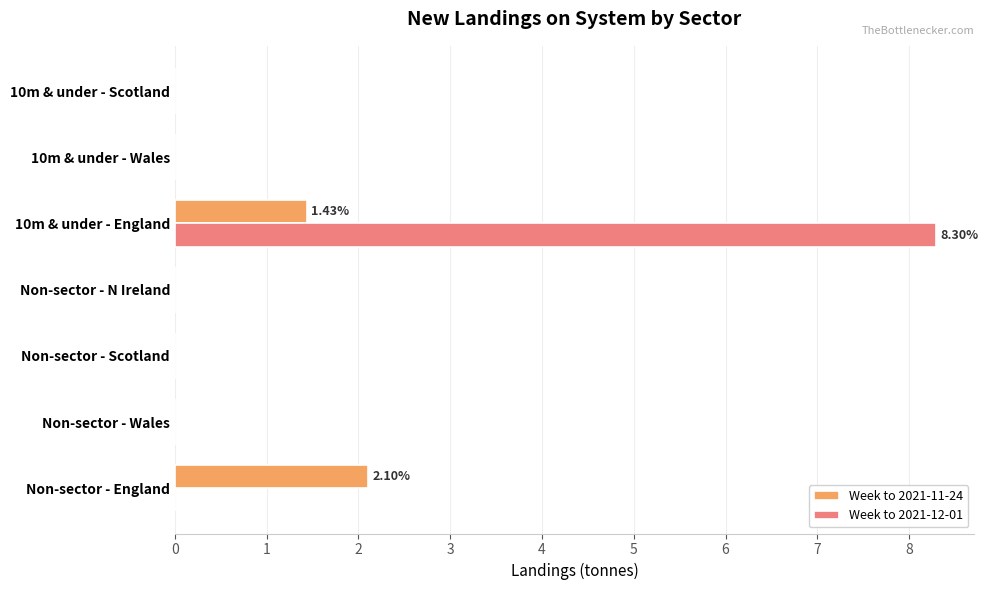

What is the sum of all Week to 2021-11-24 values?

3.5